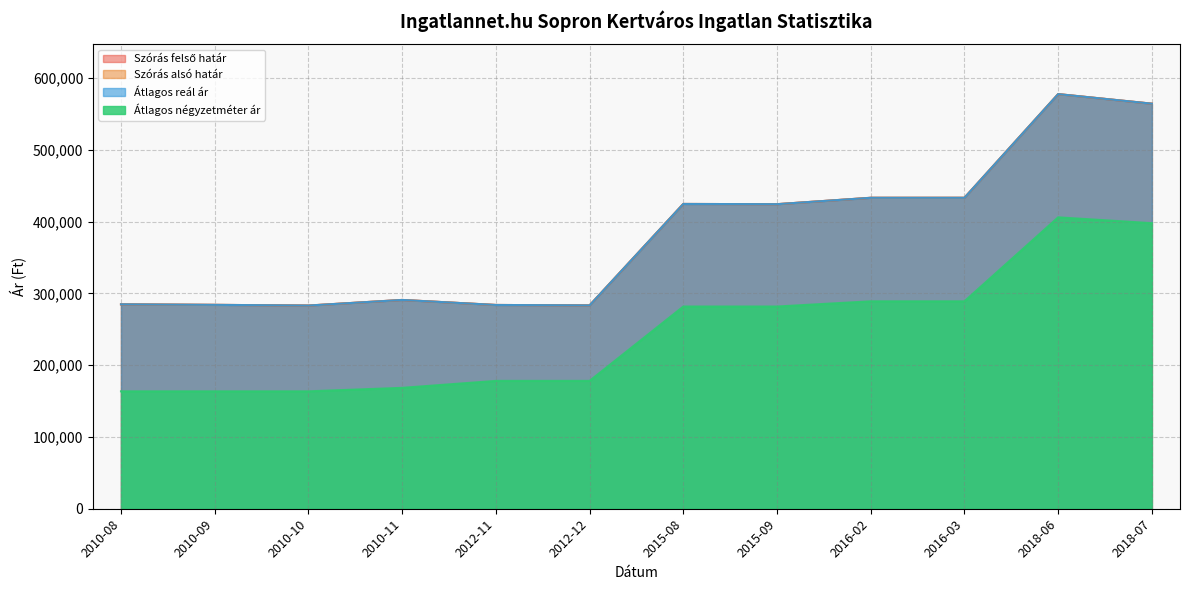

What is the value of the Szórás alsó határ point at the 5th from the left?

283986